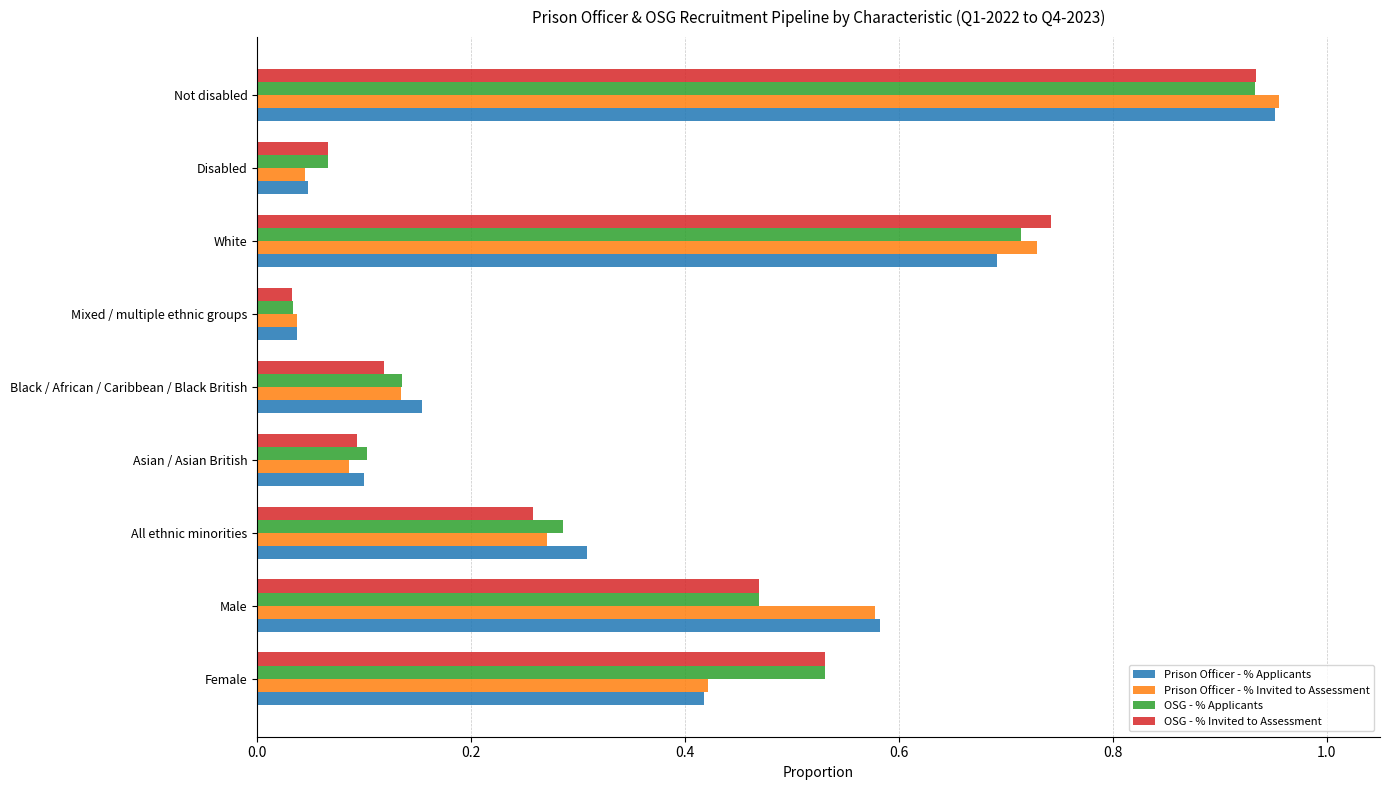

List the labels in order of OSG - % Invited to Assessment value, smallest first.

Mixed / multiple ethnic groups, Disabled, Asian / Asian British, Black / African / Caribbean / Black British, All ethnic minorities, Male, Female, White, Not disabled